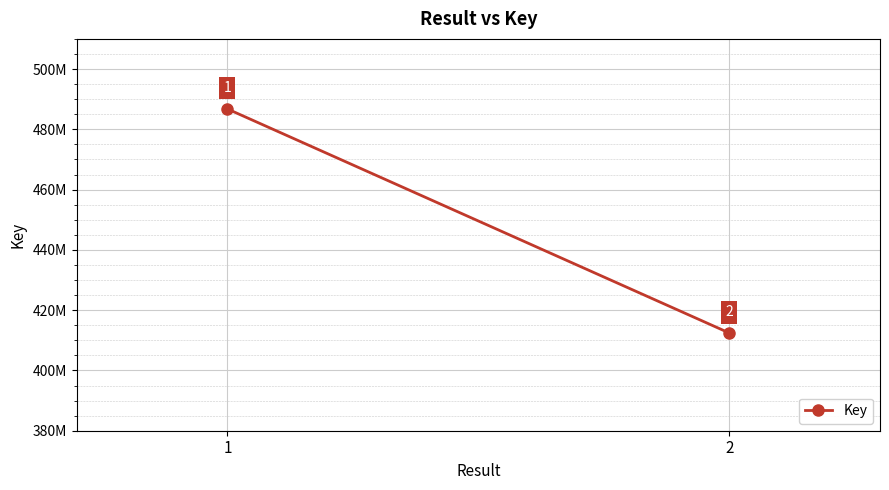

Which label corresponds to the smallest value in the chart?

2